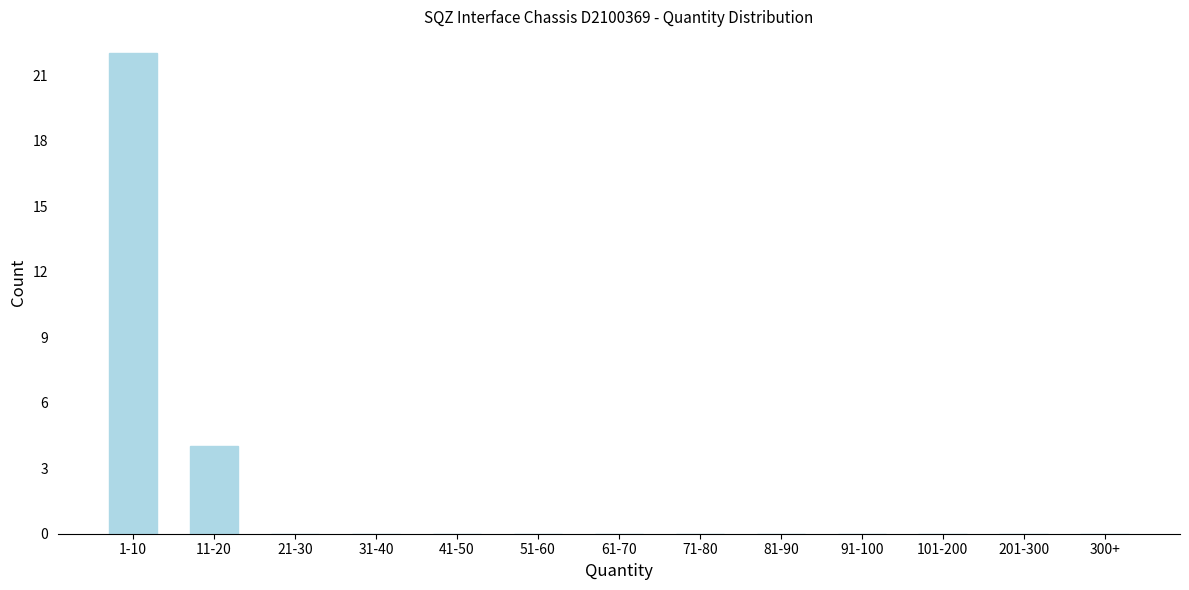

Reading left to right, list all the values displayed in this chart.

1-10=22	11-20=4	21-30=0	31-40=0	41-50=0	51-60=0	61-70=0	71-80=0	81-90=0	91-100=0	101-200=0	201-300=0	300+=0